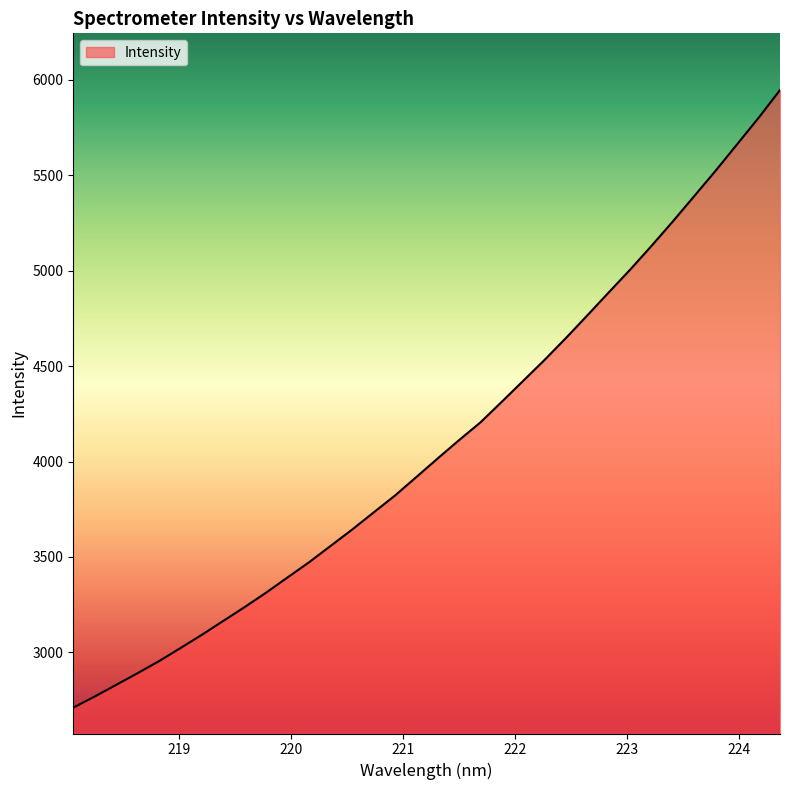

What is the minimum value shown in the chart?

2710.4